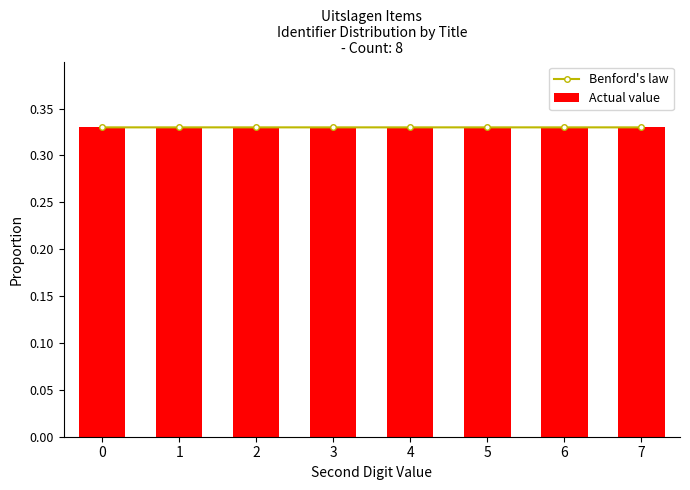

At which category is the sum across all series the highest?

5